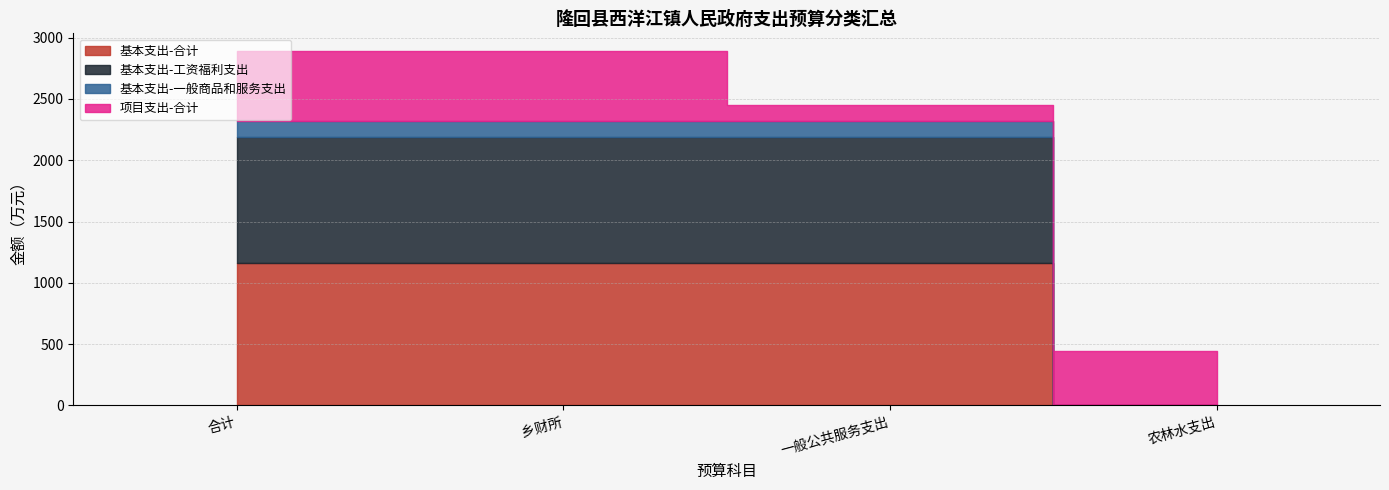

How many values in 基本支出-工资福利支出 are above zero?

3